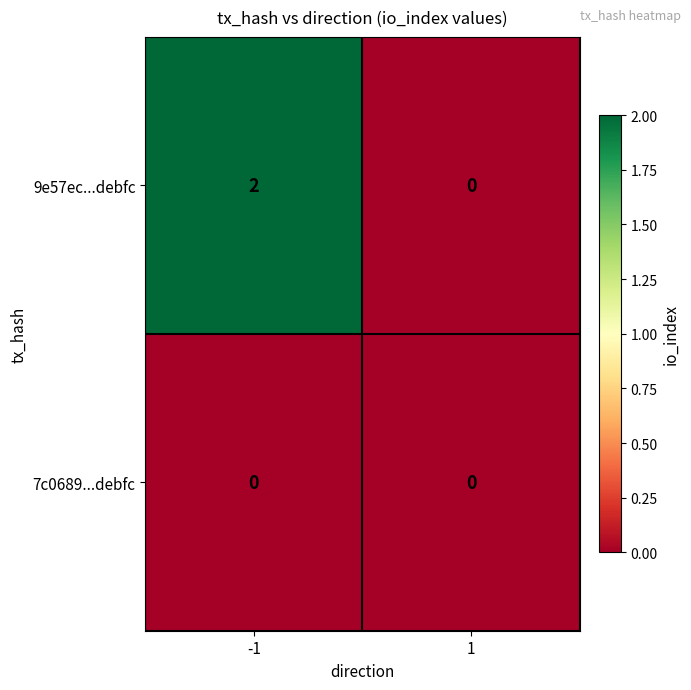

Between -1 and 1, which series saw the biggest shift?

9e57ec...debfc